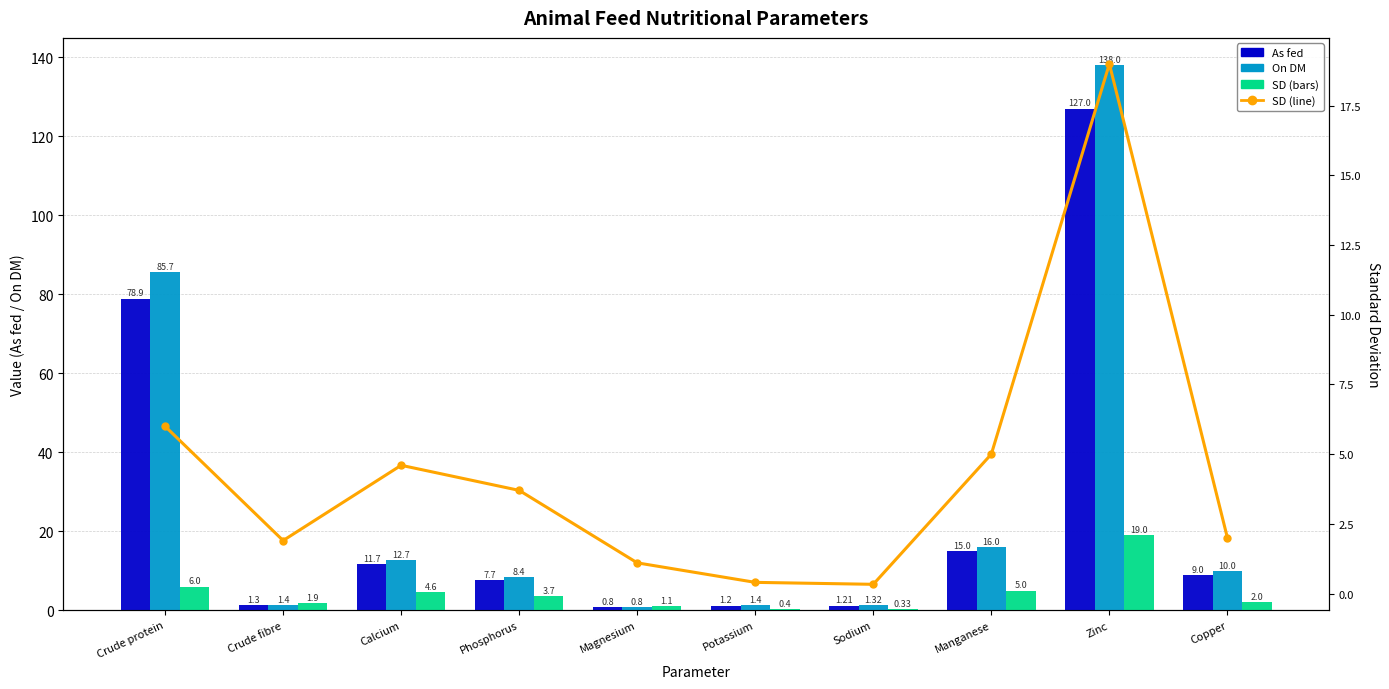

At which category does the chart reach its peak across all series?

Zinc